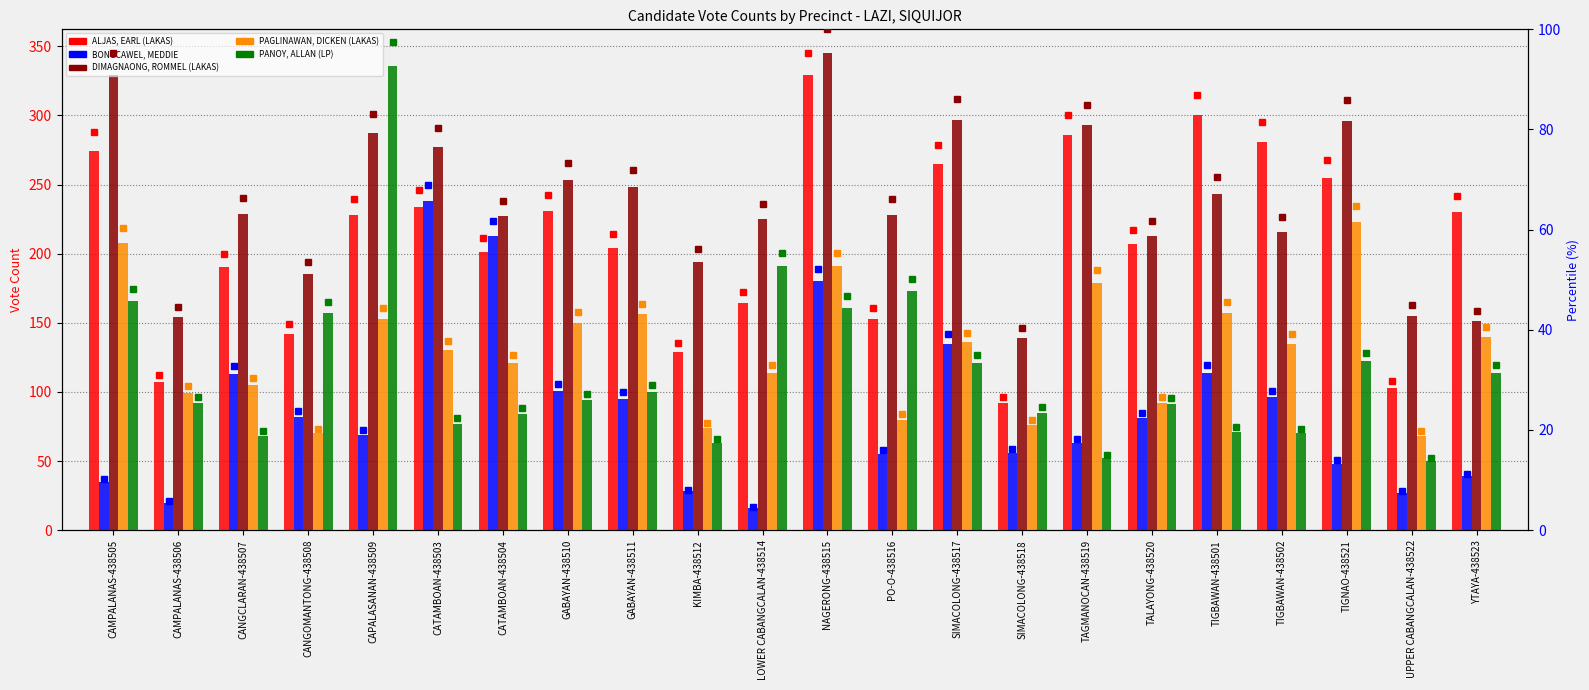

What is the value of the ALJAS, EARL (LAKAS) bar at the 20th from the left?

255